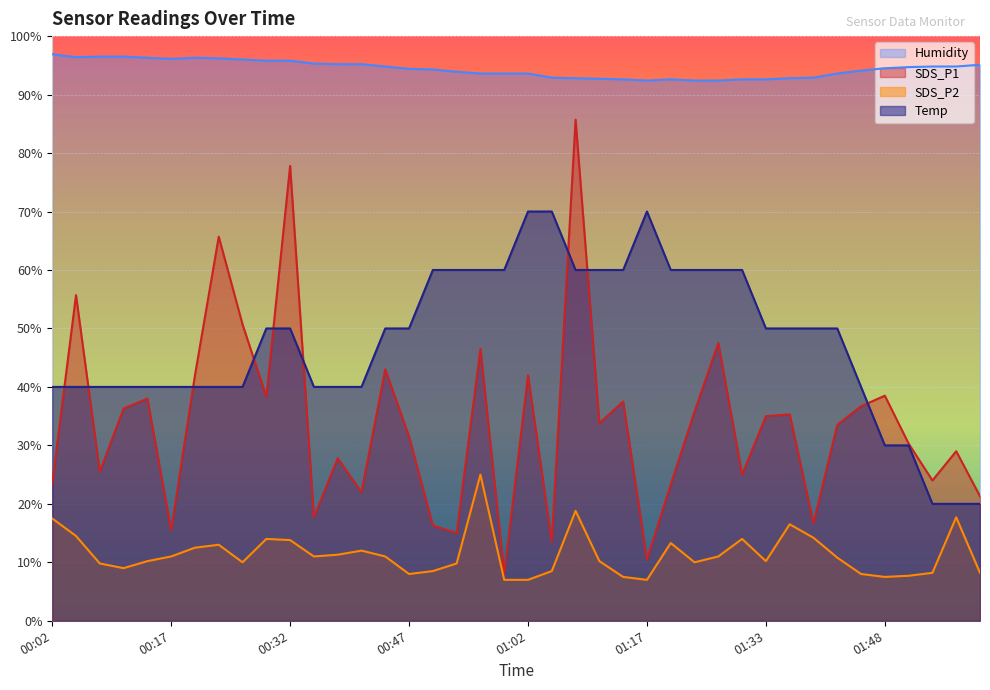

Reading left to right, extract all data points from this chart.

SDS_P1: 23.5	55.7	25.5	36.3	38.0	15.5	42.0	65.7	50.7	38.3	77.8	17.7	27.8	22.0	43.0	31.5	16.3	15.0	46.5	8.0	42.0	13.5	85.7	33.8	37.5	10.5	23.3	35.8	47.5	25.0	35.0	35.3	16.7	33.5	36.7	38.5	30.3	24.0	29.0	21.3
SDS_P2: 17.5	14.5	9.8	9.0	10.2	11.0	12.5	13.0	10.0	14.0	13.8	11.0	11.3	12.0	11.0	8.0	8.5	9.8	25.0	7.0	7.0	8.5	18.8	10.2	7.5	7.0	13.3	10.0	11.0	14.0	10.2	16.5	14.2	10.8	8.0	7.5	7.7	8.2	17.7	8.2
Temp: 40.0	40.0	40.0	40.0	40.0	40.0	40.0	40.0	40.0	50.0	50.0	40.0	40.0	40.0	50.0	50.0	60.0	60.0	60.0	60.0	70.0	70.0	60.0	60.0	60.0	70.0	60.0	60.0	60.0	60.0	50.0	50.0	50.0	50.0	40.0	30.0	30.0	20.0	20.0	20.0
Humidity: 96.9	96.4	96.5	96.5	96.3	96.1	96.3	96.2	96.0	95.8	95.8	95.3	95.2	95.2	94.8	94.4	94.3	93.9	93.6	93.6	93.6	92.9	92.8	92.7	92.6	92.4	92.6	92.4	92.4	92.6	92.6	92.8	92.9	93.6	94.1	94.5	94.7	94.8	94.8	95.1